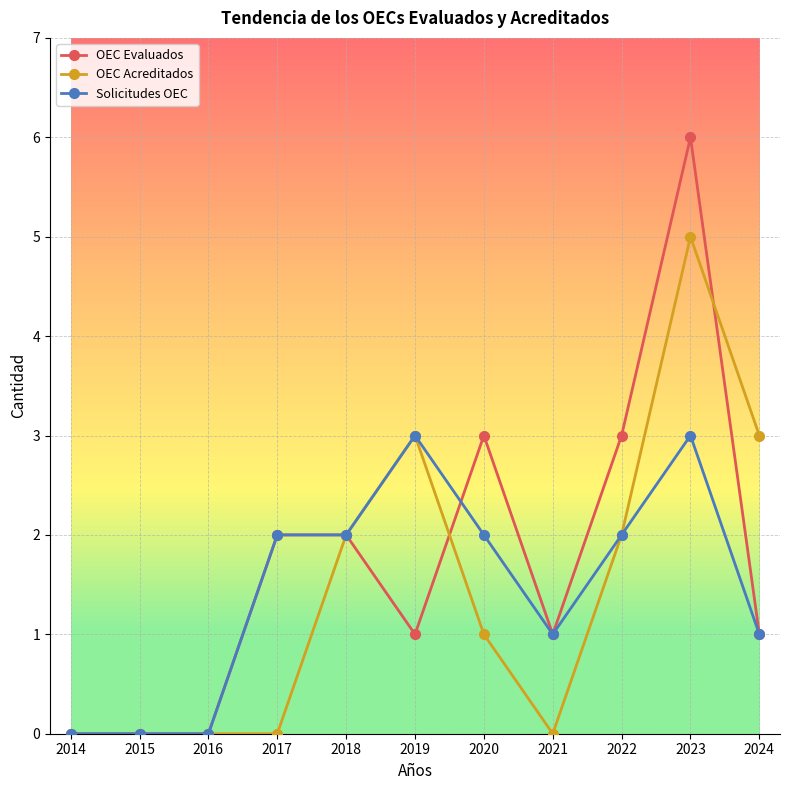

How many values in the OEC Acreditados series are below 1?

5